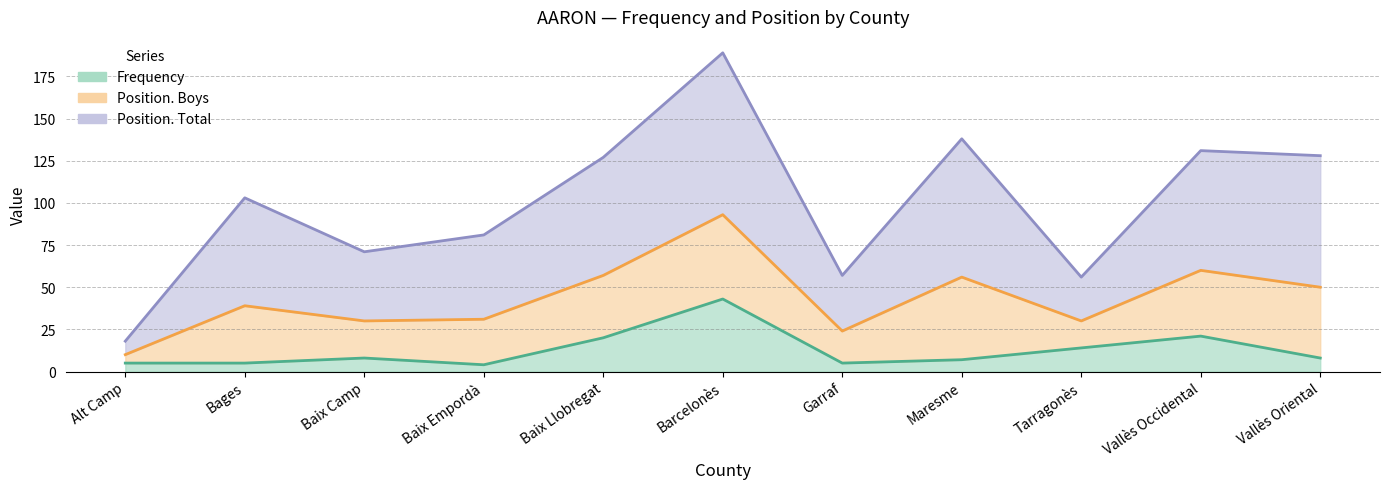

What is the difference between the maximum and second lowest values in the Position. Total series?

133